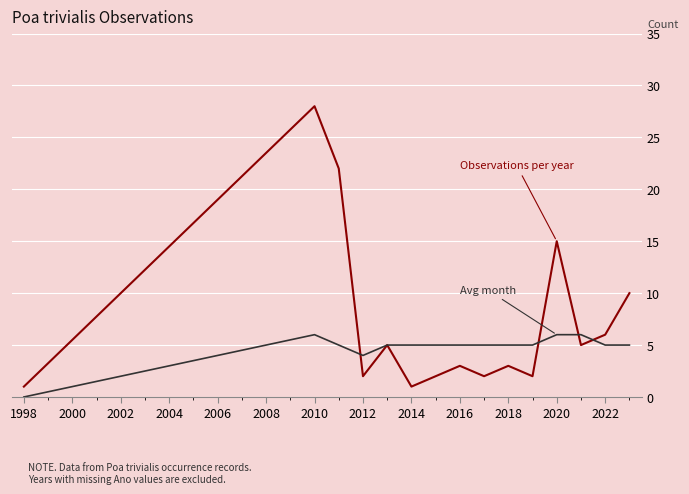

What is the maximum value shown in the chart?

28